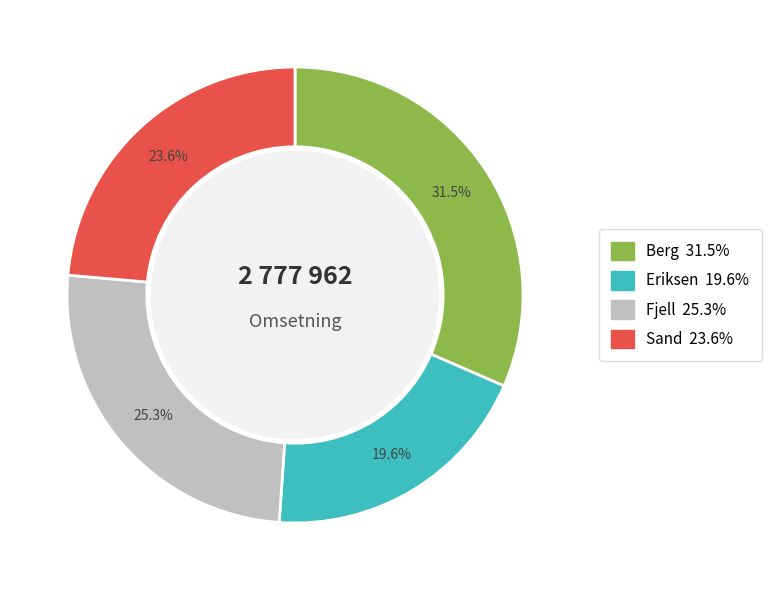

Is there a majority slice in this chart?

No